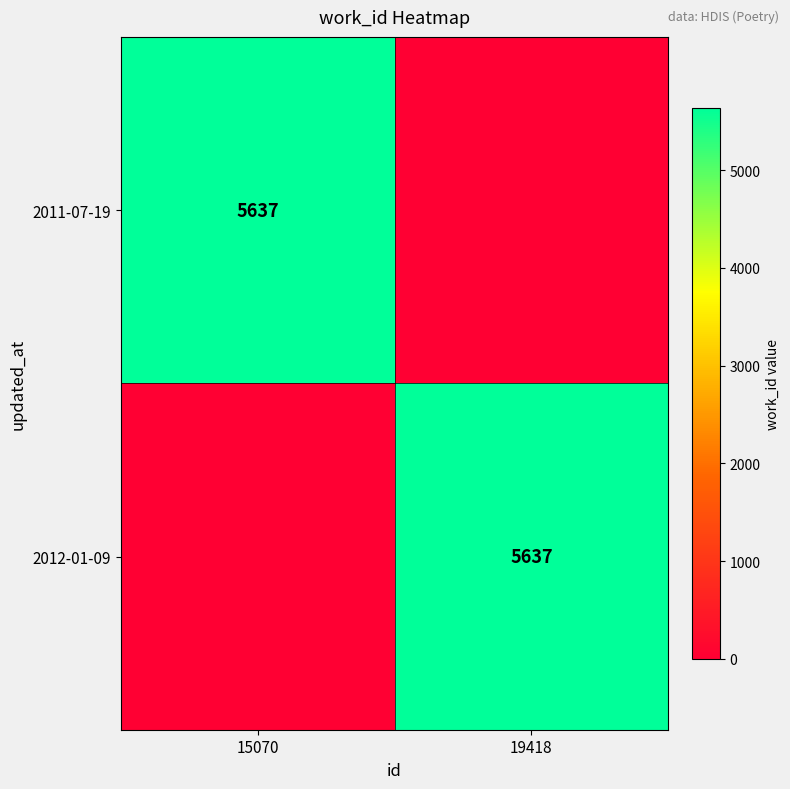

The 2011-07-19 series shows 5637 at 15070. True or false?

True